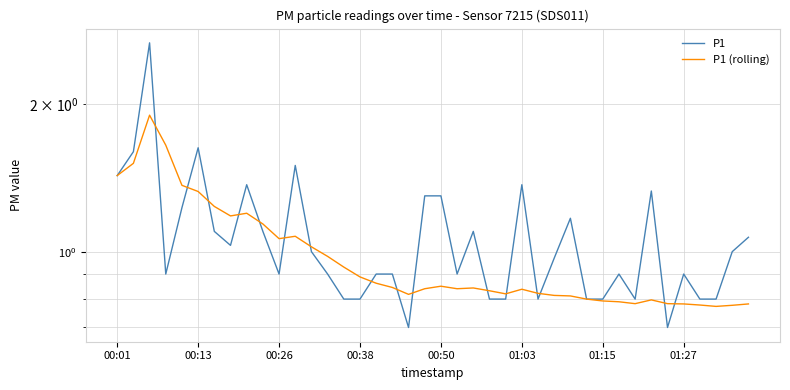

How many lines are shown in the chart?

2